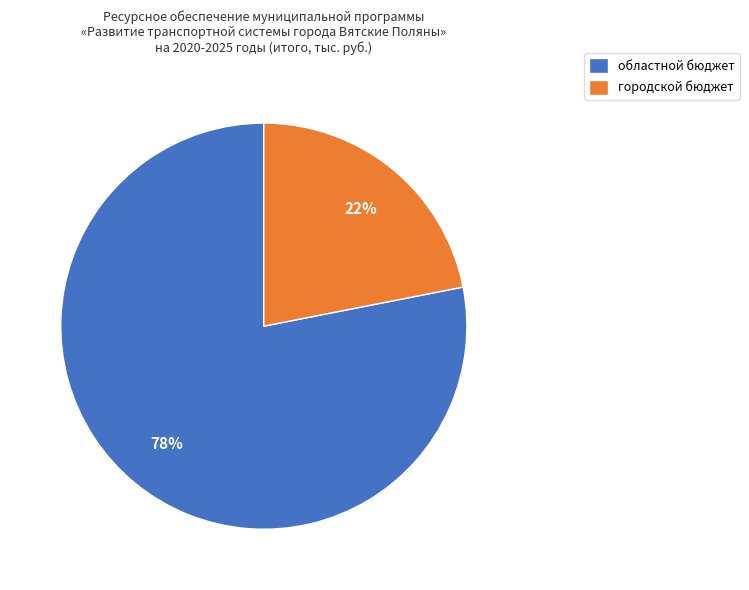

Which category has the smallest portion of the pie?

городской бюджет